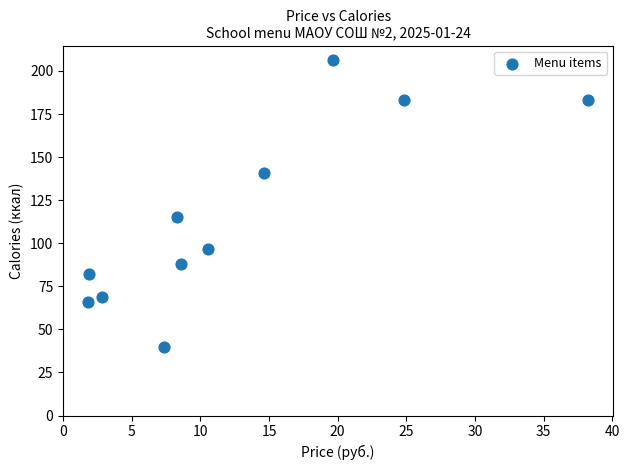

What is the average X value?

12.6